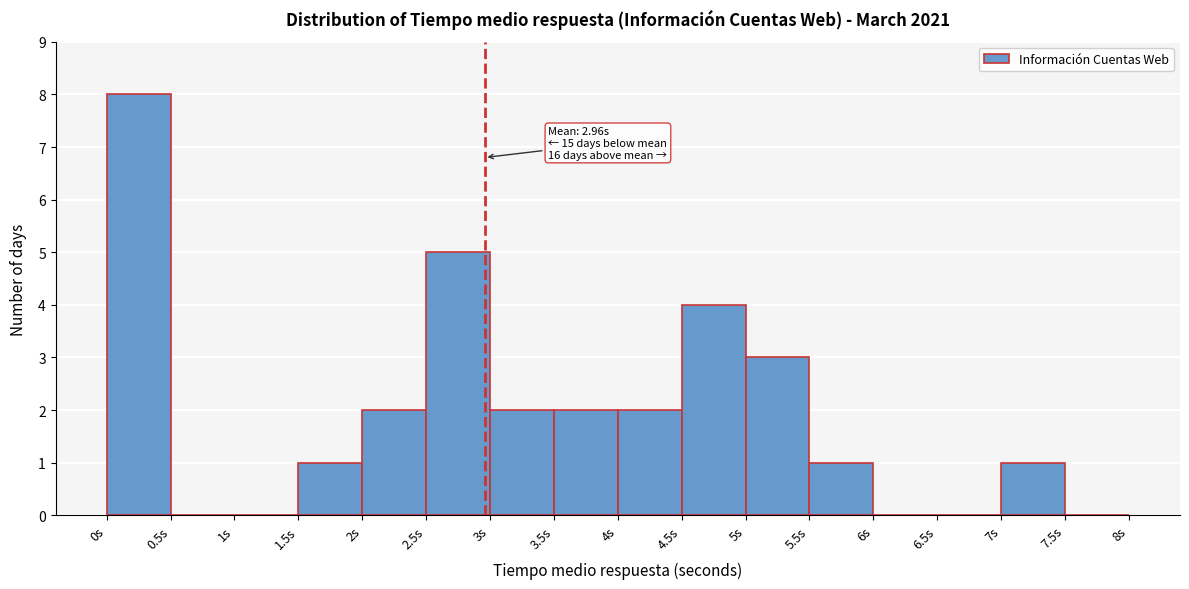

Over which range of the x-axis is the bar tallest?

0.0 to 0.5